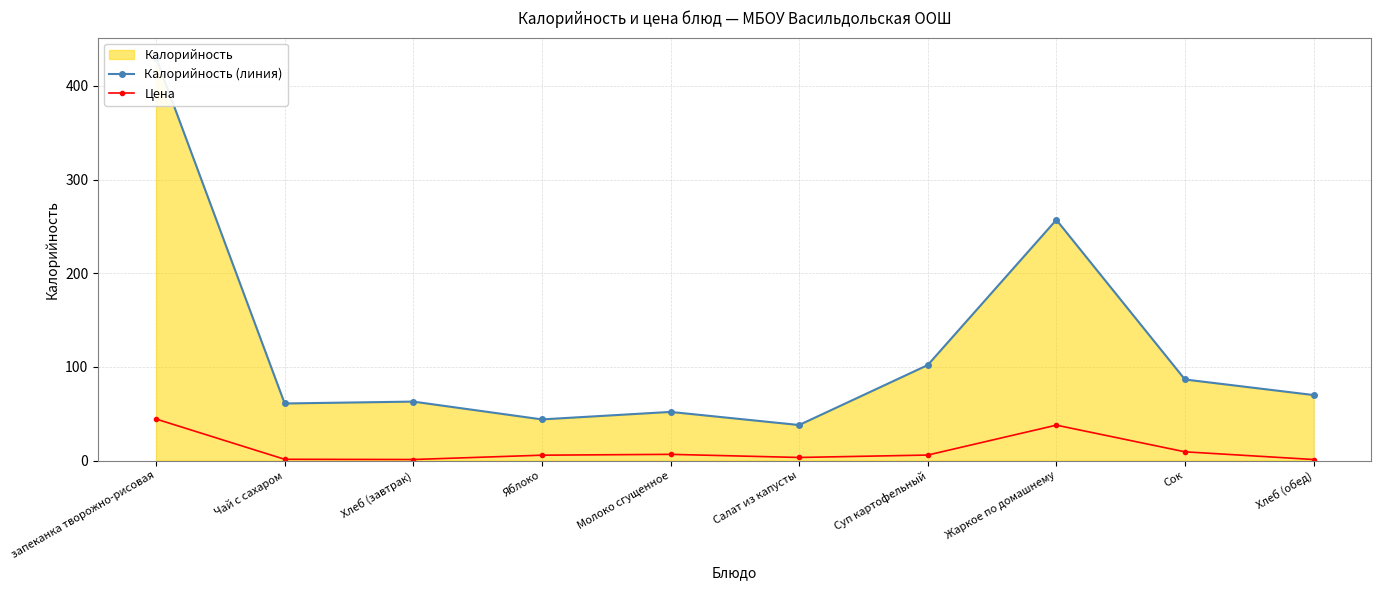

At which category is the sum across all series the highest?

запеканка творожно-рисовая